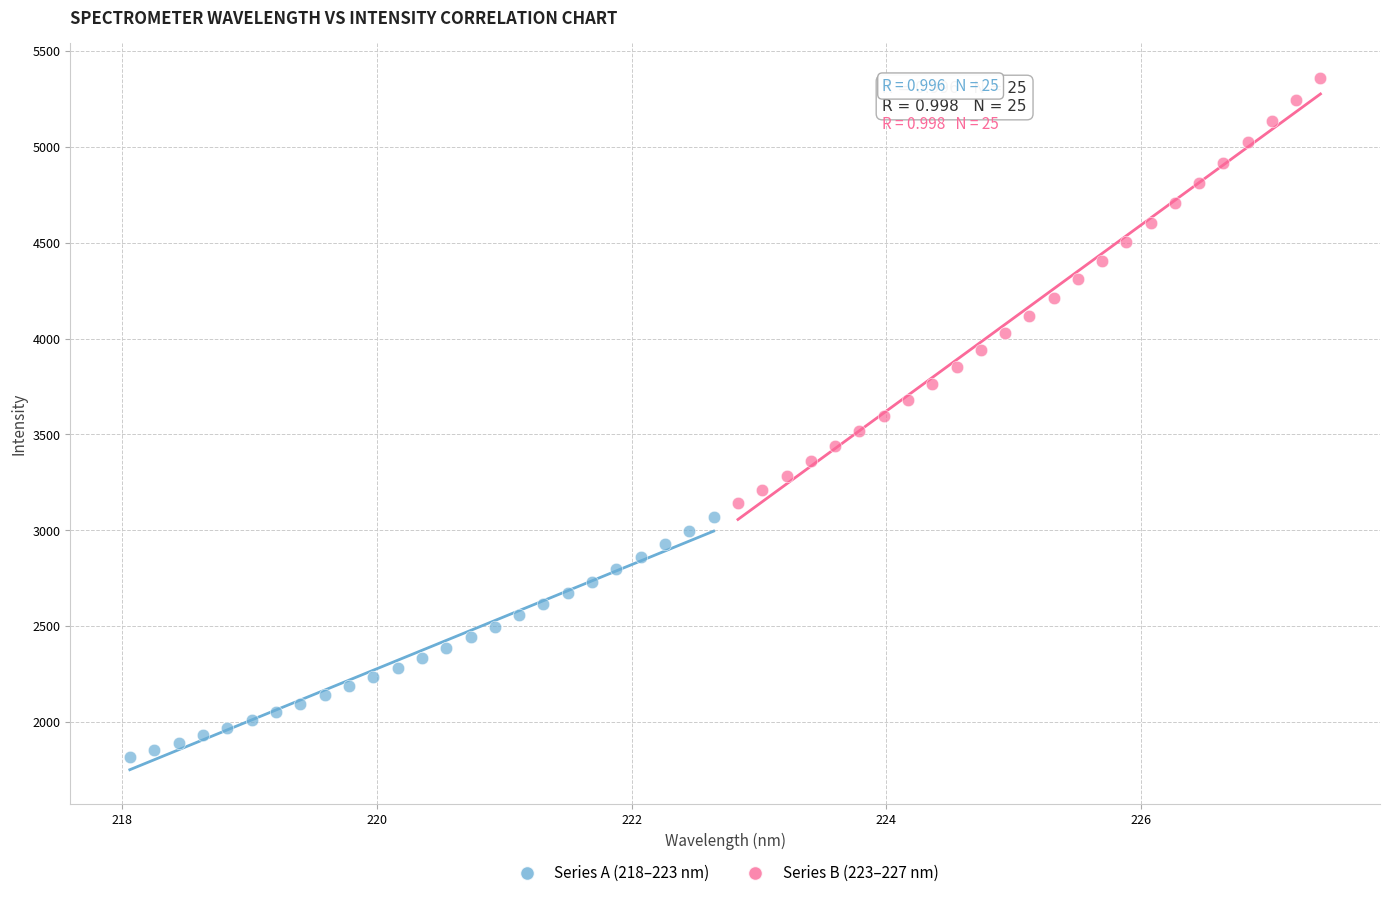

Which series reaches the maximum Y coordinate?

Series B (223–227 nm)